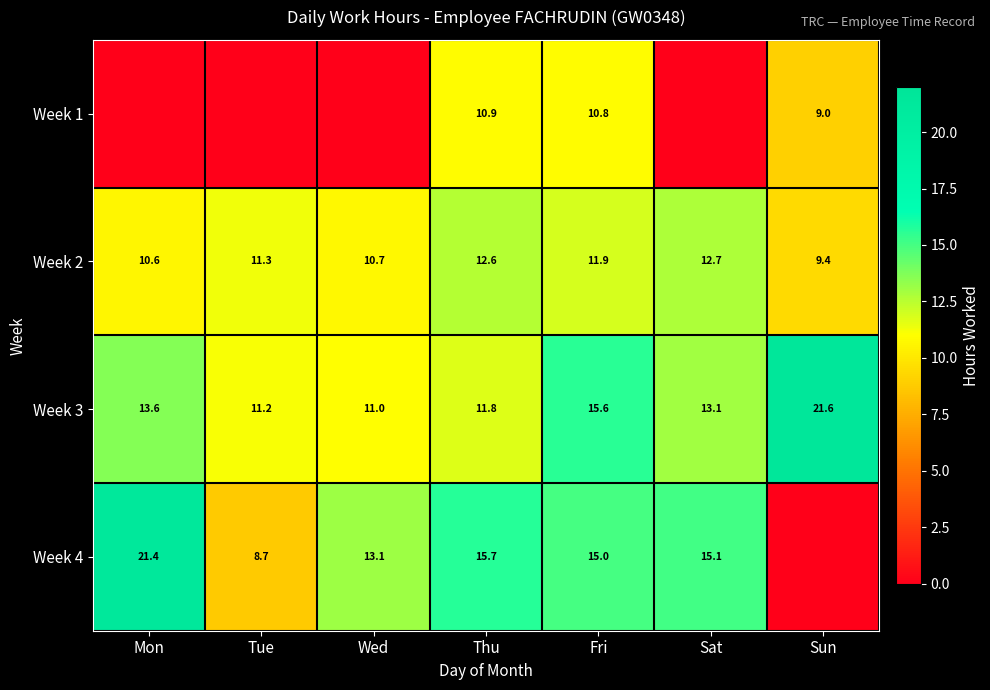

How many series are shown in this chart?

4